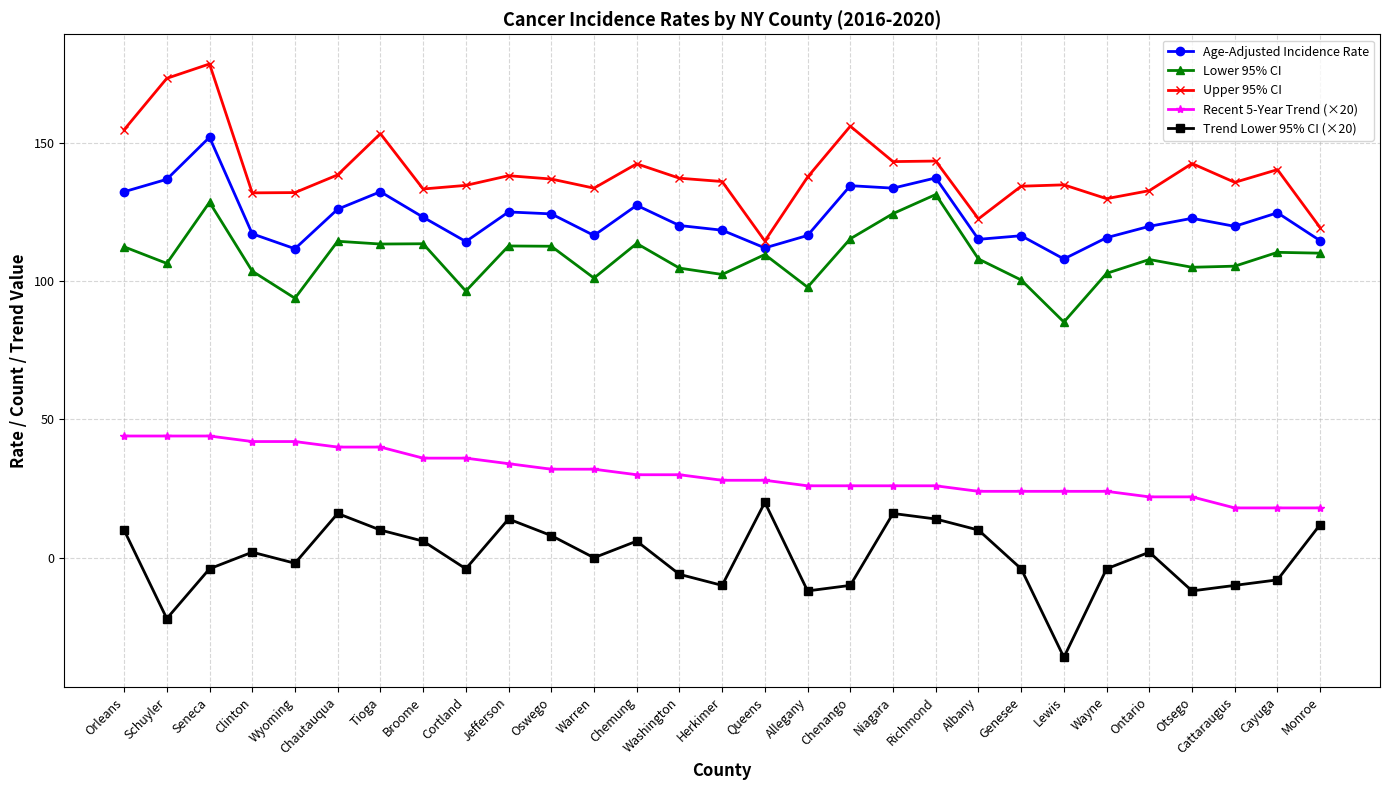

What is the difference between the maximum and minimum values in the Trend Lower 95% CI (×20) series?

56.0